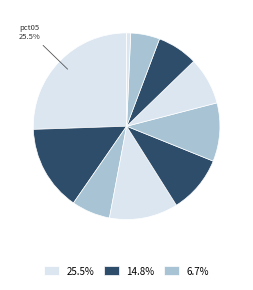

Is there a majority slice in this chart?

No